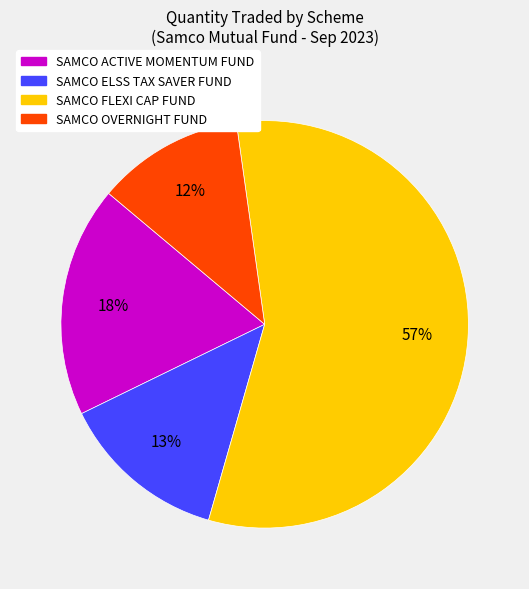

What percentage is the SAMCO OVERNIGHT FUND slice, to the nearest percent?

12%